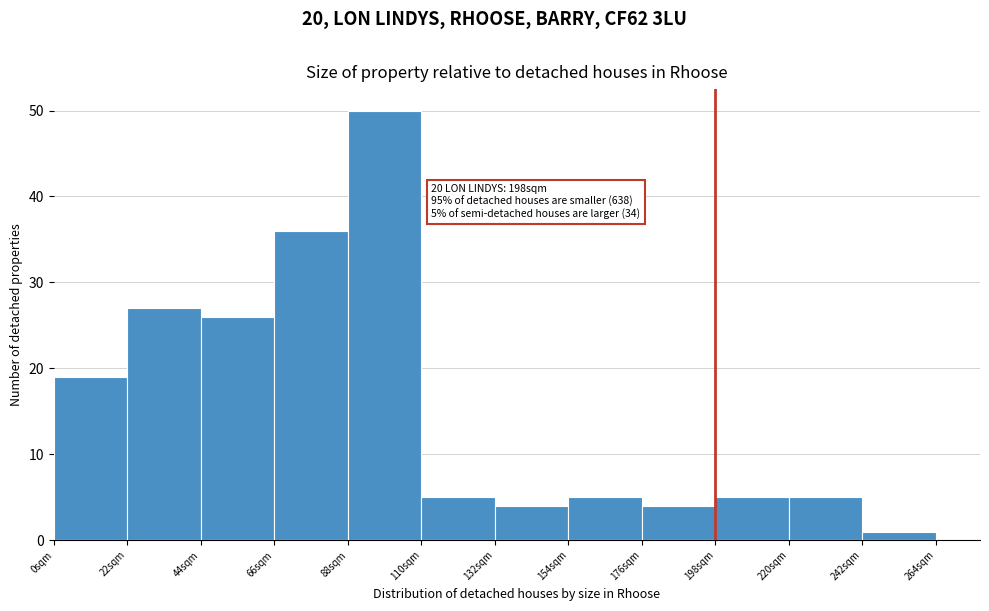

Over which range of the x-axis is the bar tallest?

88 to 110